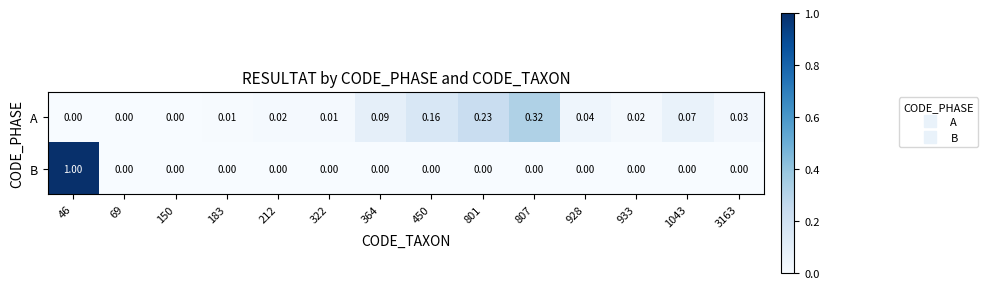

Which series has the largest range (max minus min)?

B